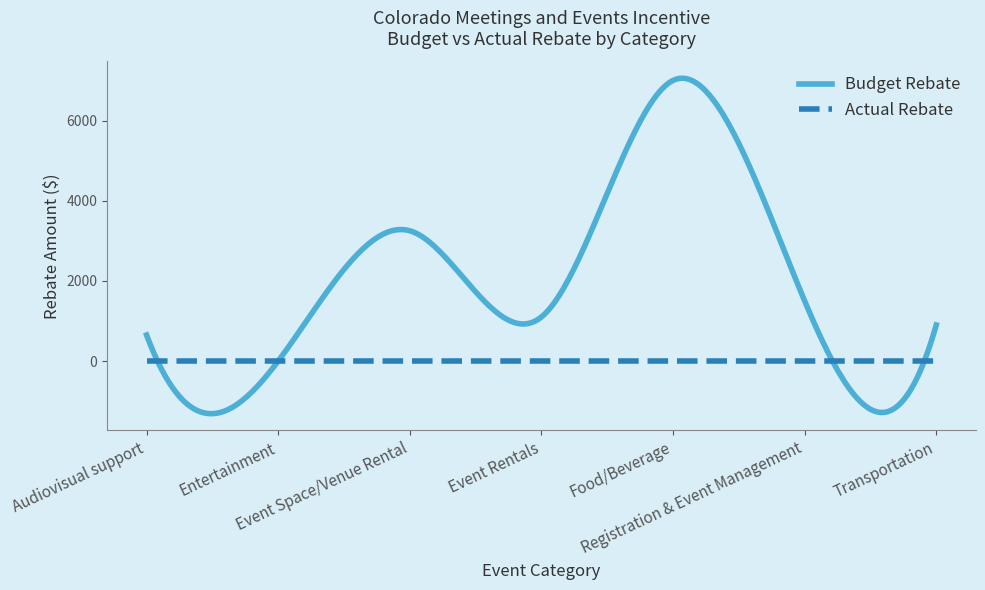

What is the minimum value shown in the chart?

-1311.3